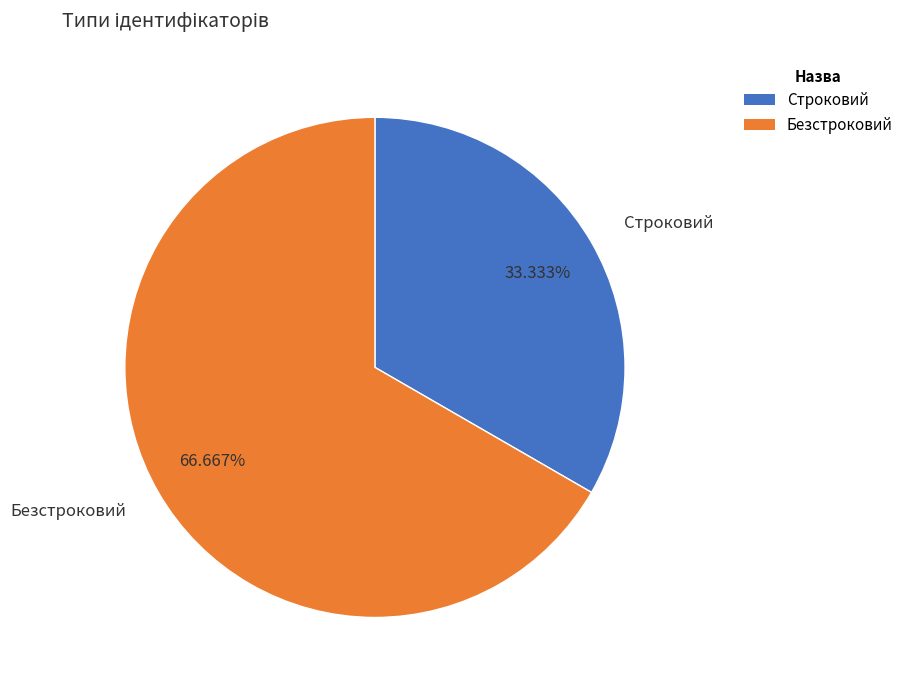

To the nearest percent, what is the combined percentage of Строковий and Безстроковий?

100%